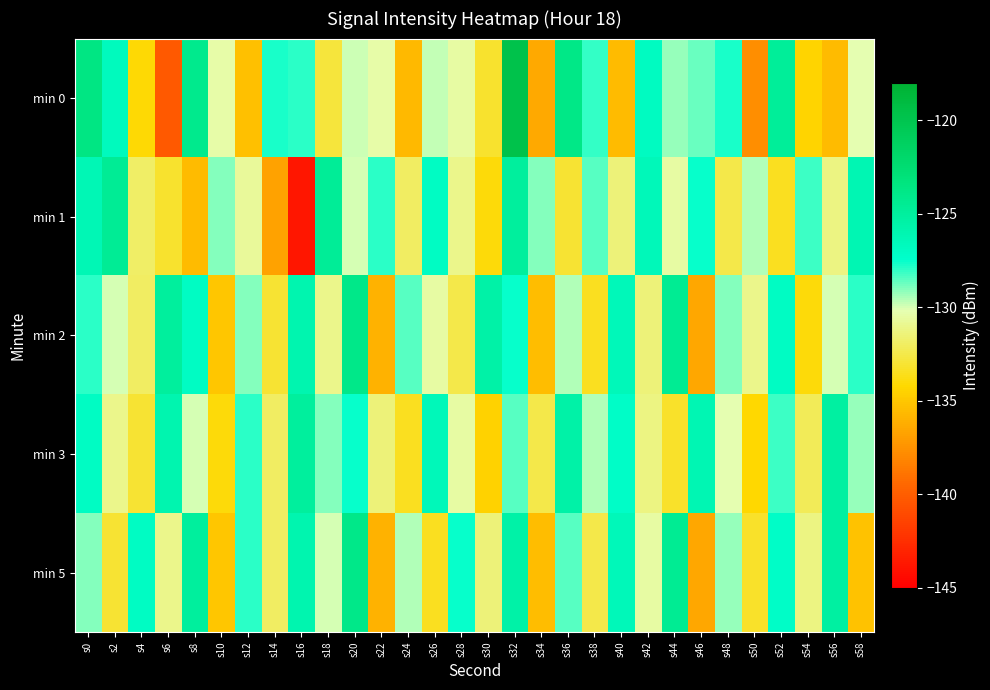

Reading left to right, what are all the values shown in this chart?

min 0: s0=-123.6	s2=-126.7	s4=-134.1	s6=-140.2	s8=-124.2	s10=-130.4	s12=-135.4	s14=-127.7	s16=-128.0	s18=-132.9	s20=-129.9	s22=-130.4	s24=-135.7	s26=-129.8	s28=-130.5	s30=-133.1	s32=-119.7	s34=-136.4	s36=-123.8	s38=-128.1	s40=-135.6	s42=-126.9	s44=-129.3	s46=-128.7	s48=-127.7	s50=-137.7	s52=-124.8	s54=-134.4	s56=-135.5	s58=-130.2
min 1: s0=-126.3	s2=-124.6	s4=-131.8	s6=-133.1	s8=-135.6	s10=-129.0	s12=-130.7	s14=-136.7	s16=-143.7	s18=-124.7	s20=-130.0	s22=-128.0	s24=-132.0	s26=-127.0	s28=-131.0	s30=-134.0	s32=-125.0	s34=-129.0	s36=-133.0	s38=-128.5	s40=-131.5	s42=-126.5	s44=-130.5	s46=-127.5	s48=-132.5	s50=-129.5	s52=-133.5	s54=-128.2	s56=-131.2	s58=-126.2
min 2: s0=-128.0	s2=-130.0	s4=-132.0	s6=-125.0	s8=-127.0	s10=-135.0	s12=-129.0	s14=-133.0	s16=-126.0	s18=-131.0	s20=-124.0	s22=-136.0	s24=-128.5	s26=-130.5	s28=-132.5	s30=-125.5	s32=-127.5	s34=-135.5	s36=-129.5	s38=-133.5	s40=-126.5	s42=-131.5	s44=-124.5	s46=-136.5	s48=-129.0	s50=-131.0	s52=-127.0	s54=-134.0	s56=-130.0	s58=-128.0
min 3: s0=-127.0	s2=-131.0	s4=-133.0	s6=-126.0	s8=-130.0	s10=-134.0	s12=-128.0	s14=-132.0	s16=-125.0	s18=-129.0	s20=-127.5	s22=-131.5	s24=-133.5	s26=-126.5	s28=-130.5	s30=-134.5	s32=-128.5	s34=-132.5	s36=-125.5	s38=-129.5	s40=-127.2	s42=-131.2	s44=-133.2	s46=-126.2	s48=-130.2	s50=-134.2	s52=-128.2	s54=-132.2	s56=-125.2	s58=-129.2
min 5: s0=-129.0	s2=-133.0	s4=-127.0	s6=-131.0	s8=-125.0	s10=-135.0	s12=-128.0	s14=-132.0	s16=-126.0	s18=-130.0	s20=-124.0	s22=-136.0	s24=-129.5	s26=-133.5	s28=-127.5	s30=-131.5	s32=-125.5	s34=-135.5	s36=-128.5	s38=-132.5	s40=-126.5	s42=-130.5	s44=-124.5	s46=-136.5	s48=-129.2	s50=-133.2	s52=-127.2	s54=-131.2	s56=-125.2	s58=-135.2